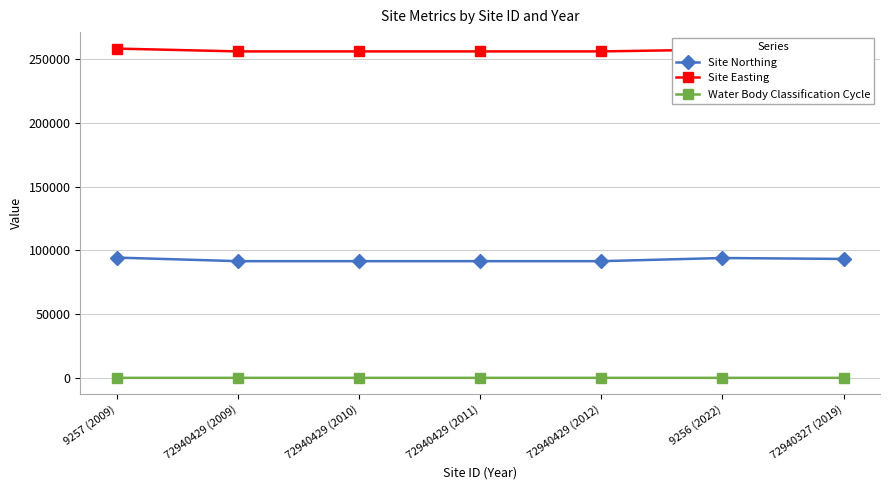

Count the Water Body Classification Cycle values in the range 1 to 3.

7